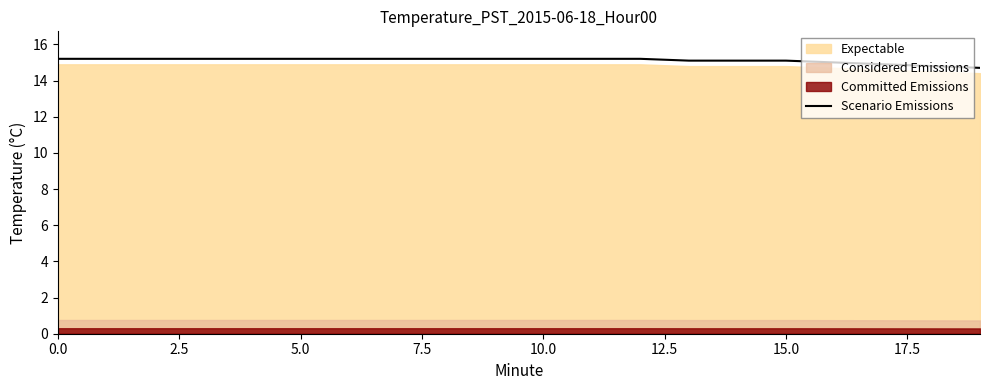

What is the lowest value of the Scenario Emissions series?

14.7